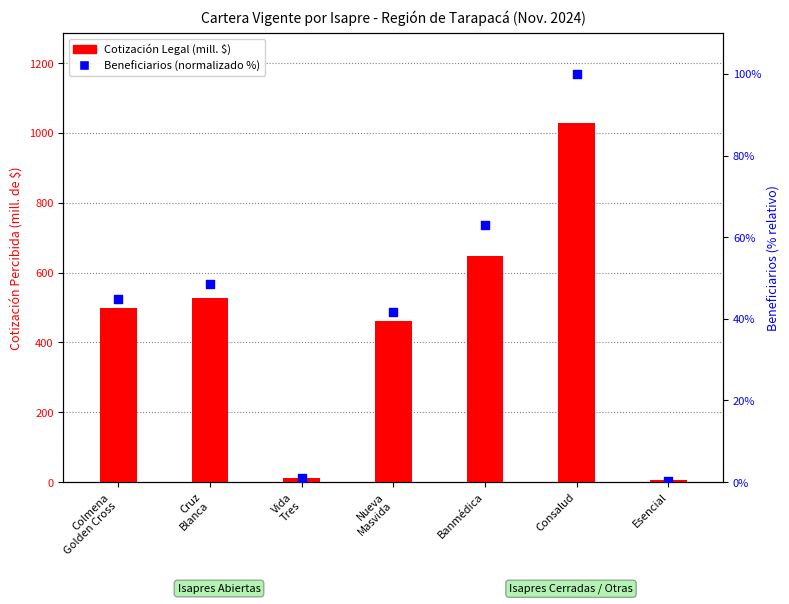

Which series has the largest Y range (max minus min)?

Cotización Legal (mill. $)